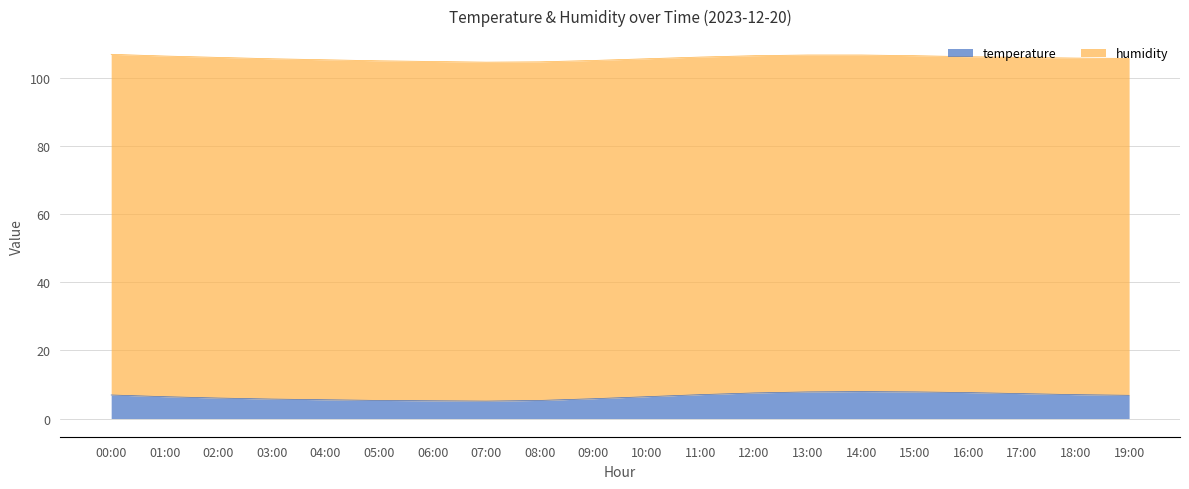

True or false: the data has more than 0 interior local peaks.

True